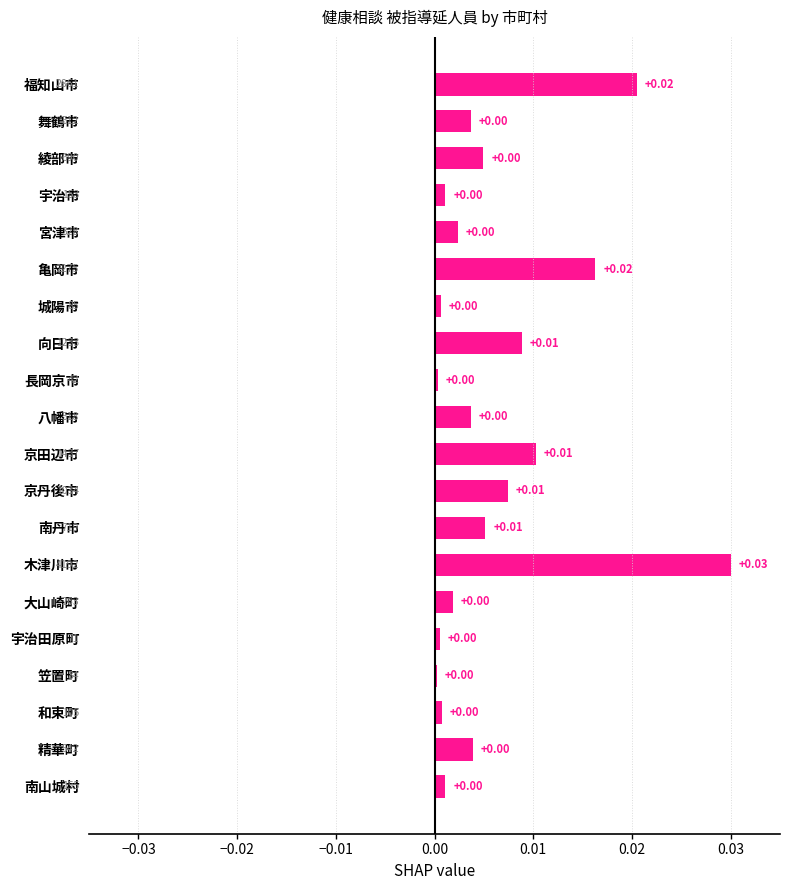

Which label corresponds to the largest value in the chart?

木津川市